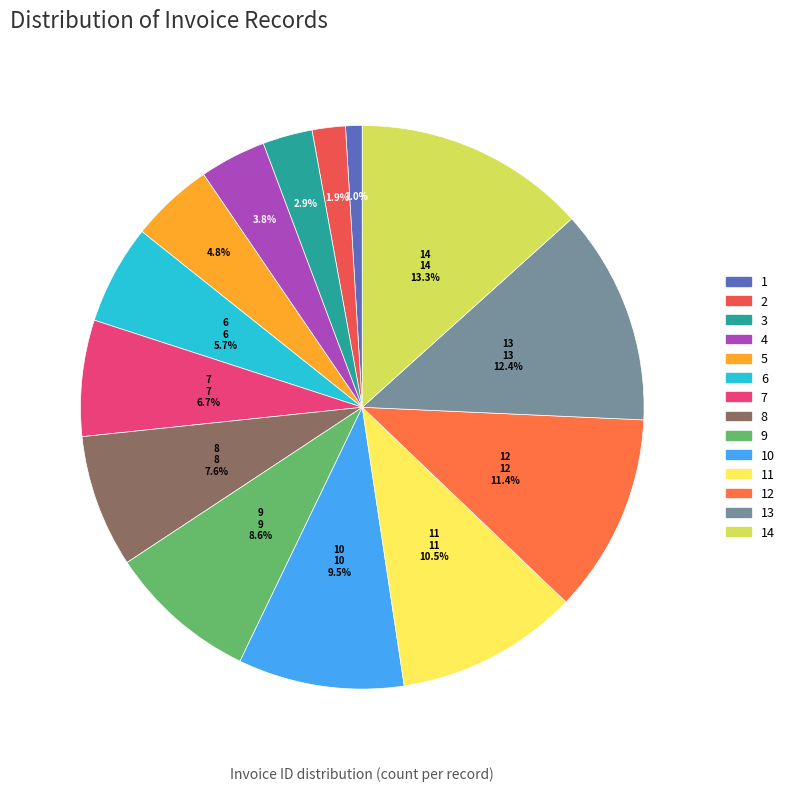

Between 6 and 2, which is larger?

6